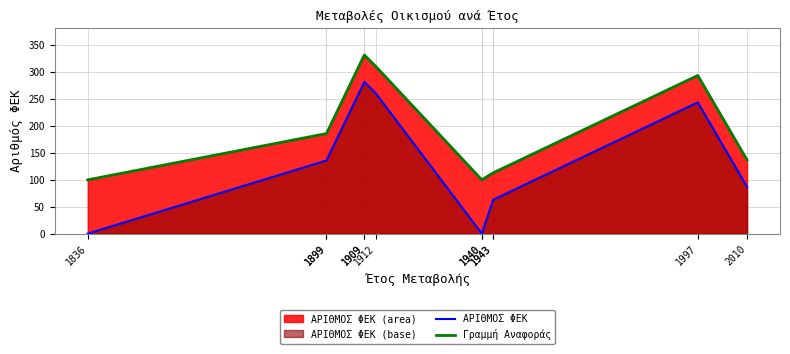

What is the difference between the highest and lowest values at 1997?

50